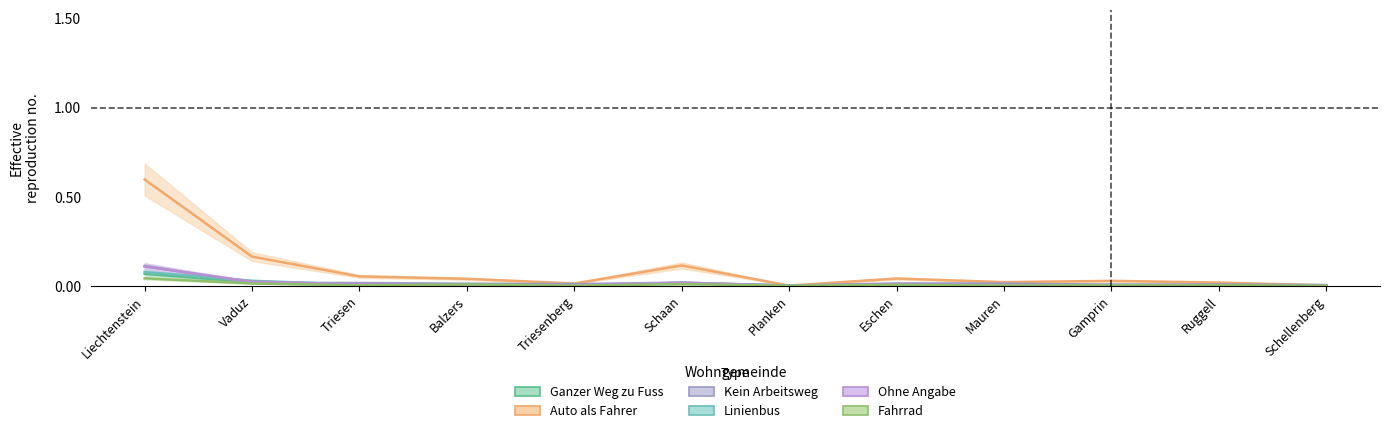

True or false: Ohne Angabe has a value of 0.0 at Planken.

False